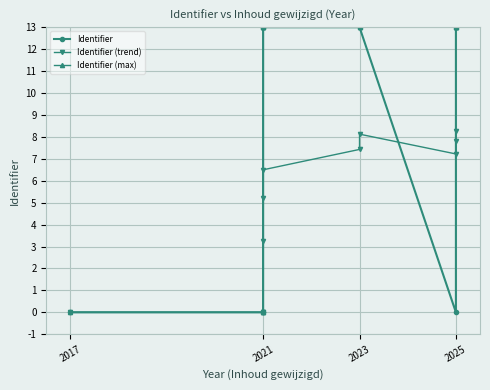

What value does the Identifier (max) series have at 2021?

13.0